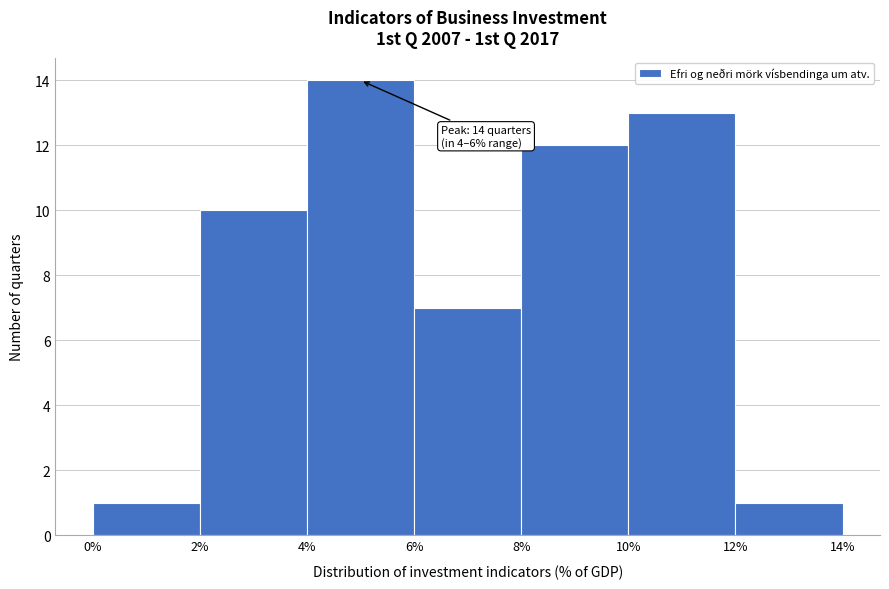

Which range on the x-axis has the tallest bar?

4% to 6%